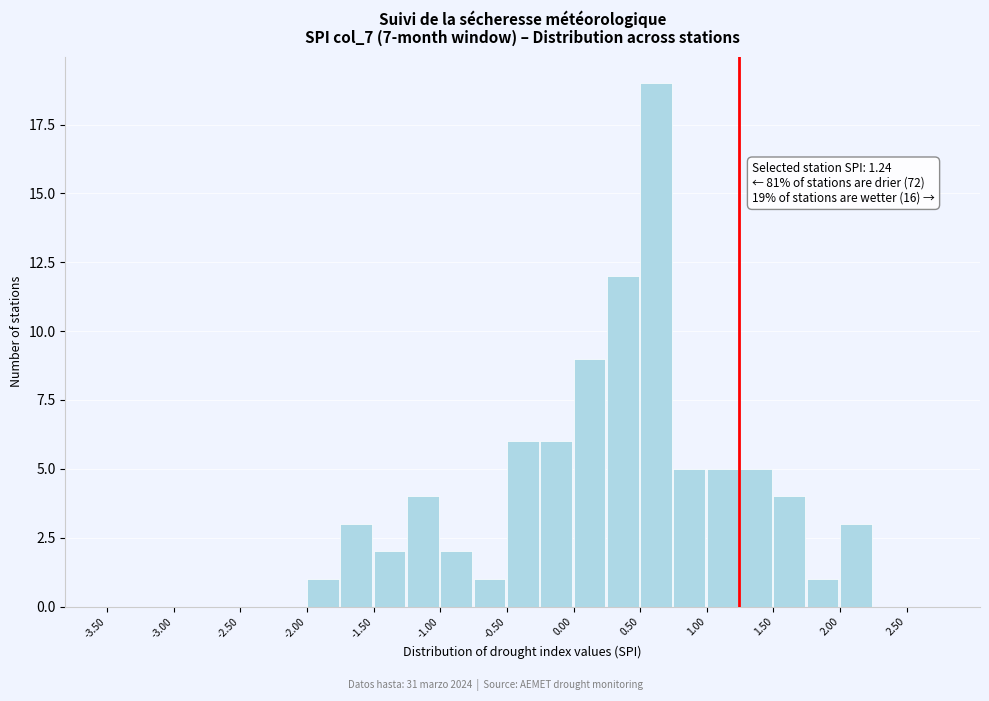

Over which range of the x-axis is the bar tallest?

0.50 to 0.75